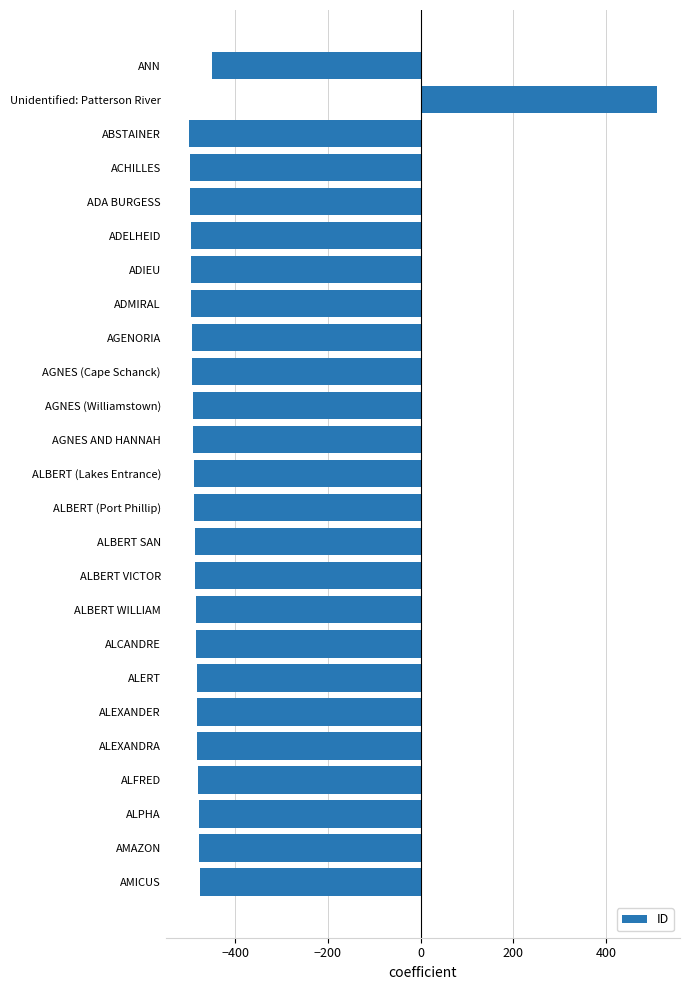

The value at ALEXANDER is -482. True or false?

True